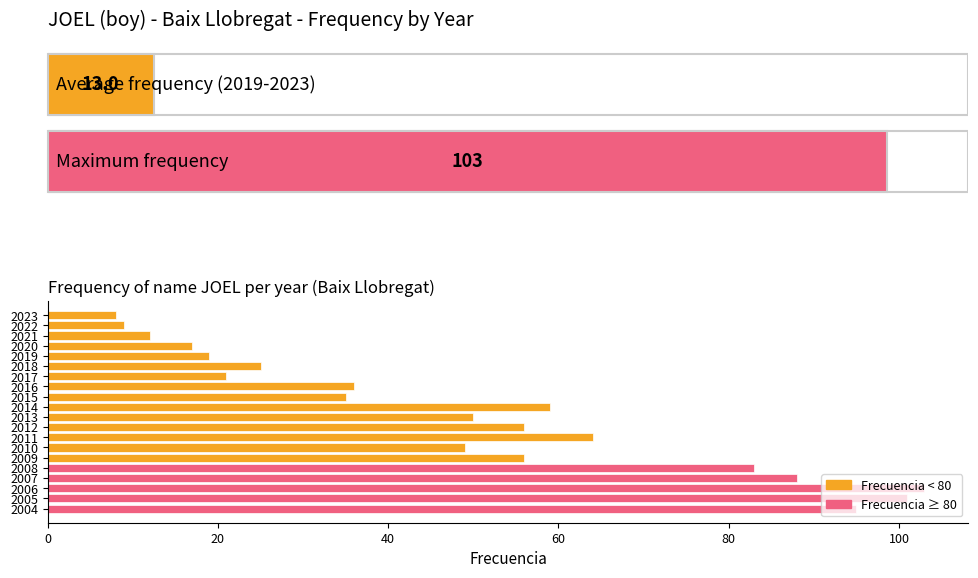

What is the greatest value displayed?

103